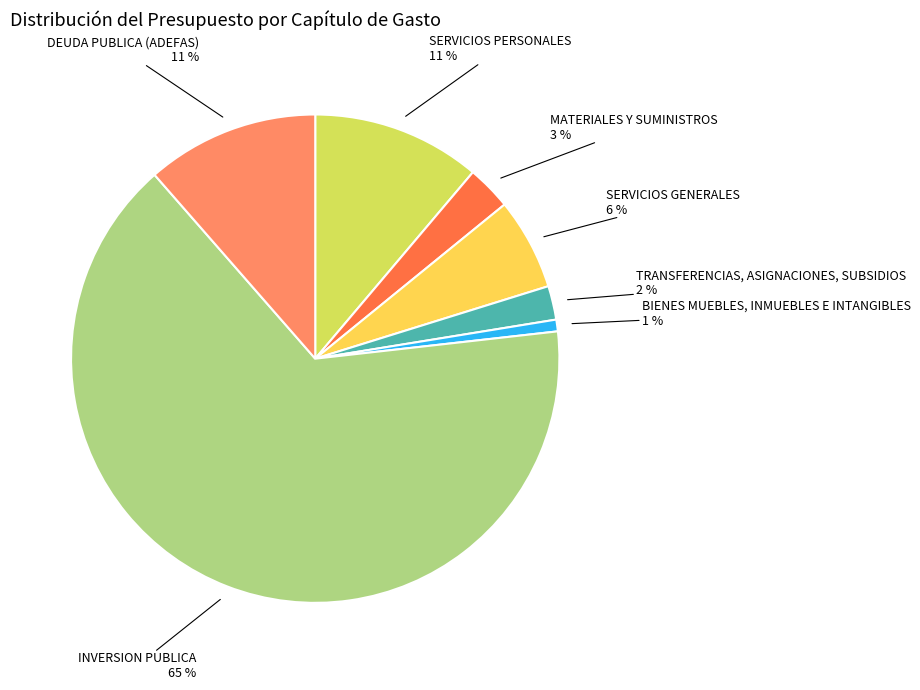

True or false: MATERIALES Y SUMINISTROS accounts for 3% of the total.

True